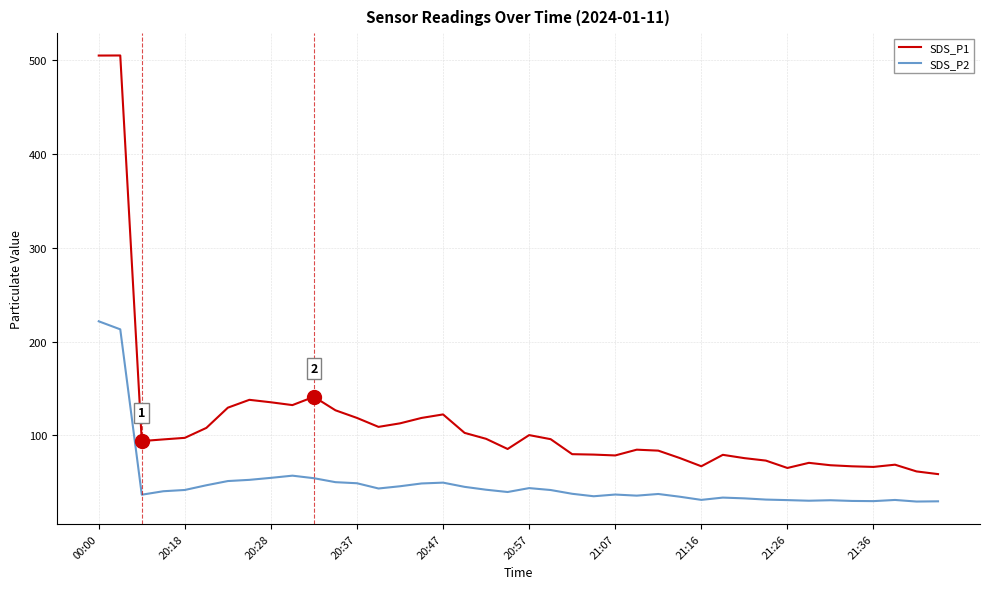

Does the chart have visible grid lines?

Yes